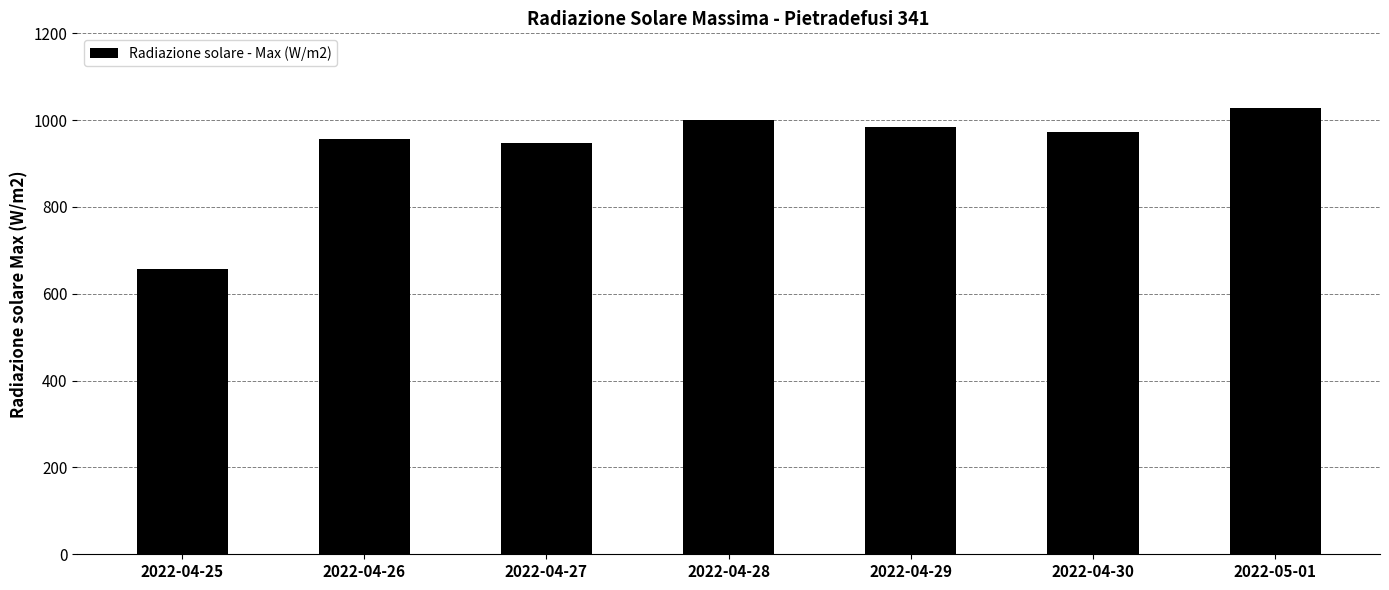

Rank the categories by value from highest to lowest.

2022-05-01, 2022-04-28, 2022-04-29, 2022-04-30, 2022-04-26, 2022-04-27, 2022-04-25